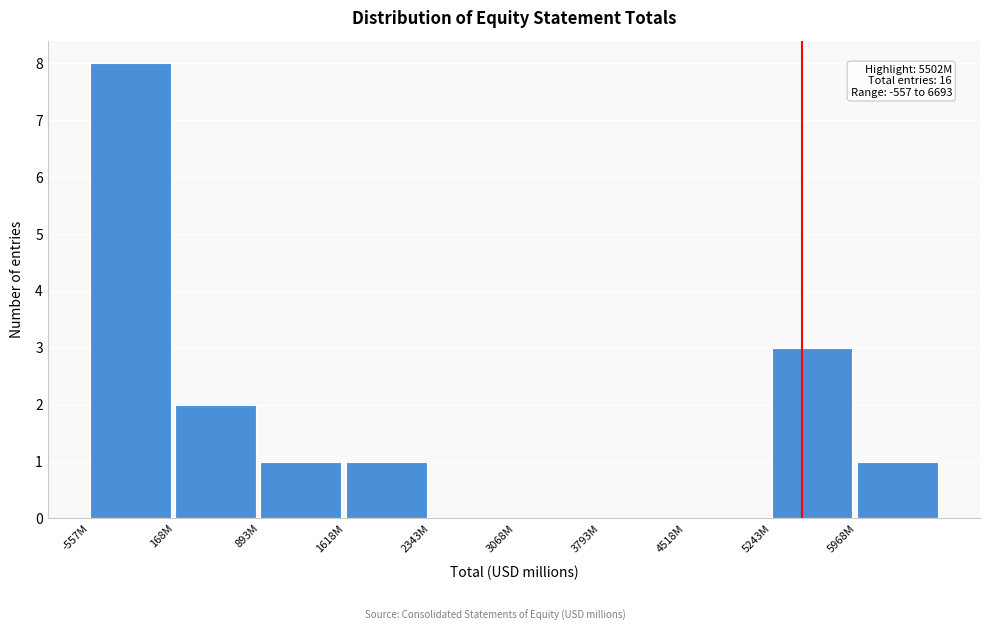

Reading left to right, extract all data points from this chart.

-557M=8	168M=2	893M=1	1618M=1	2343M=0	3068M=0	3793M=0	4518M=0	5243M=3	5968M=1